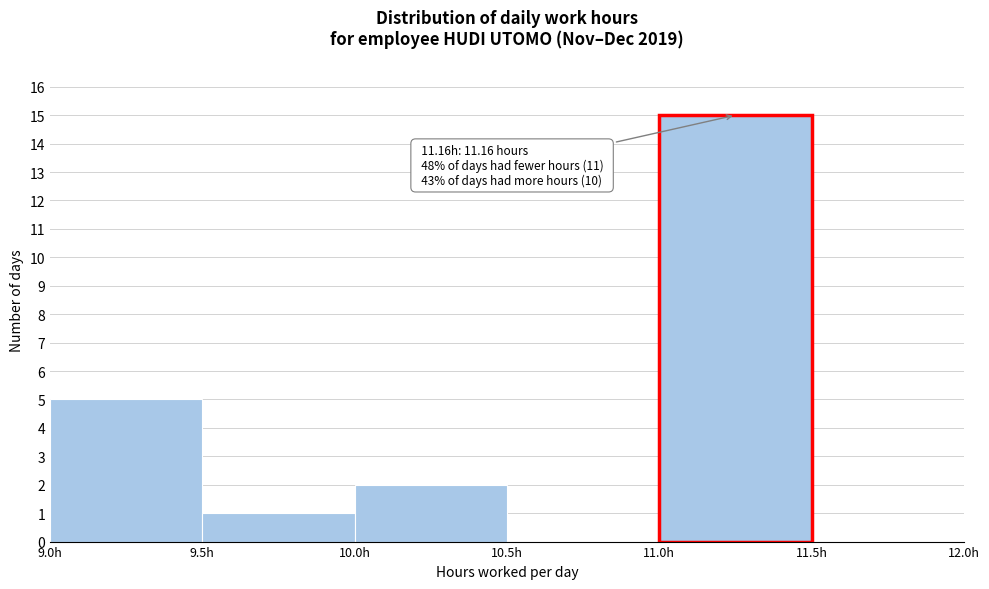

Over which range of the x-axis is the bar tallest?

11.0 to 11.5